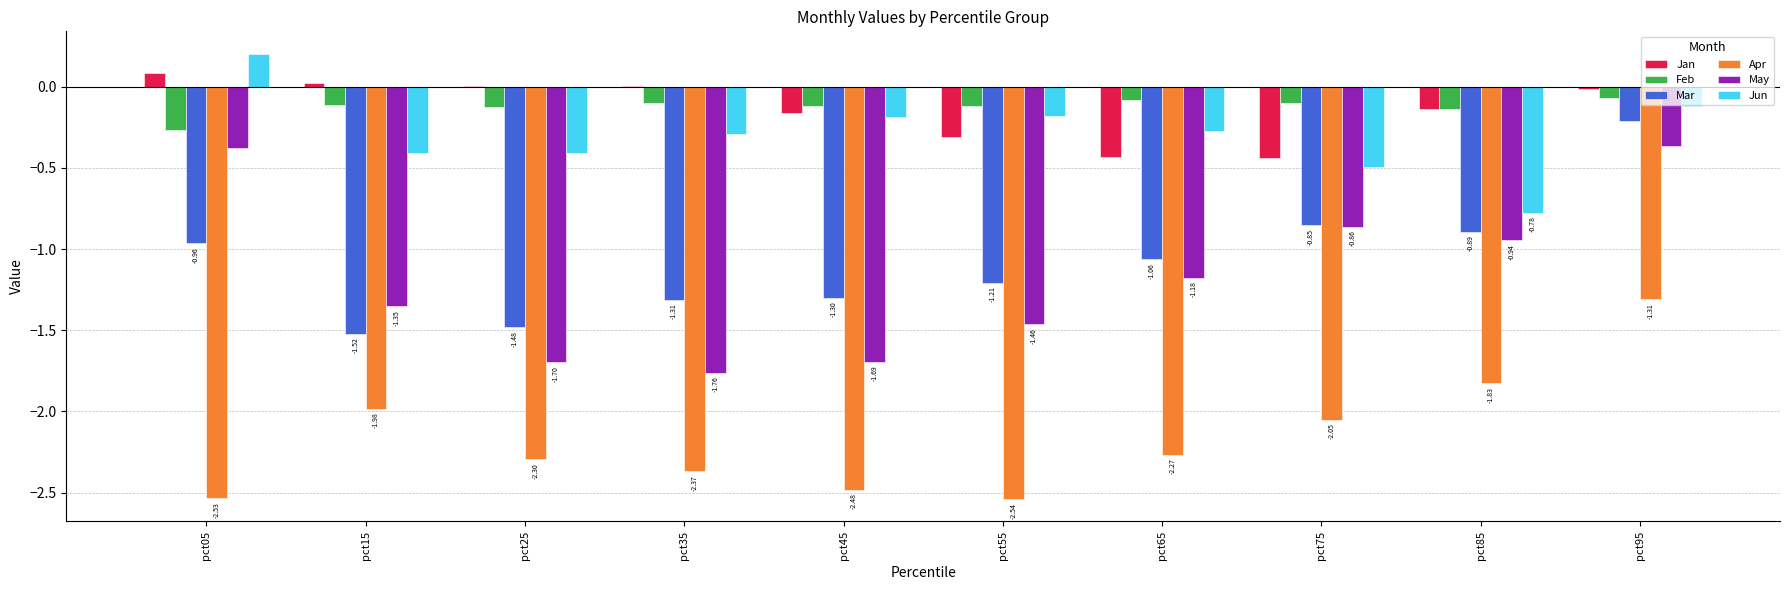

At which category is the sum across all series the highest?

pct95